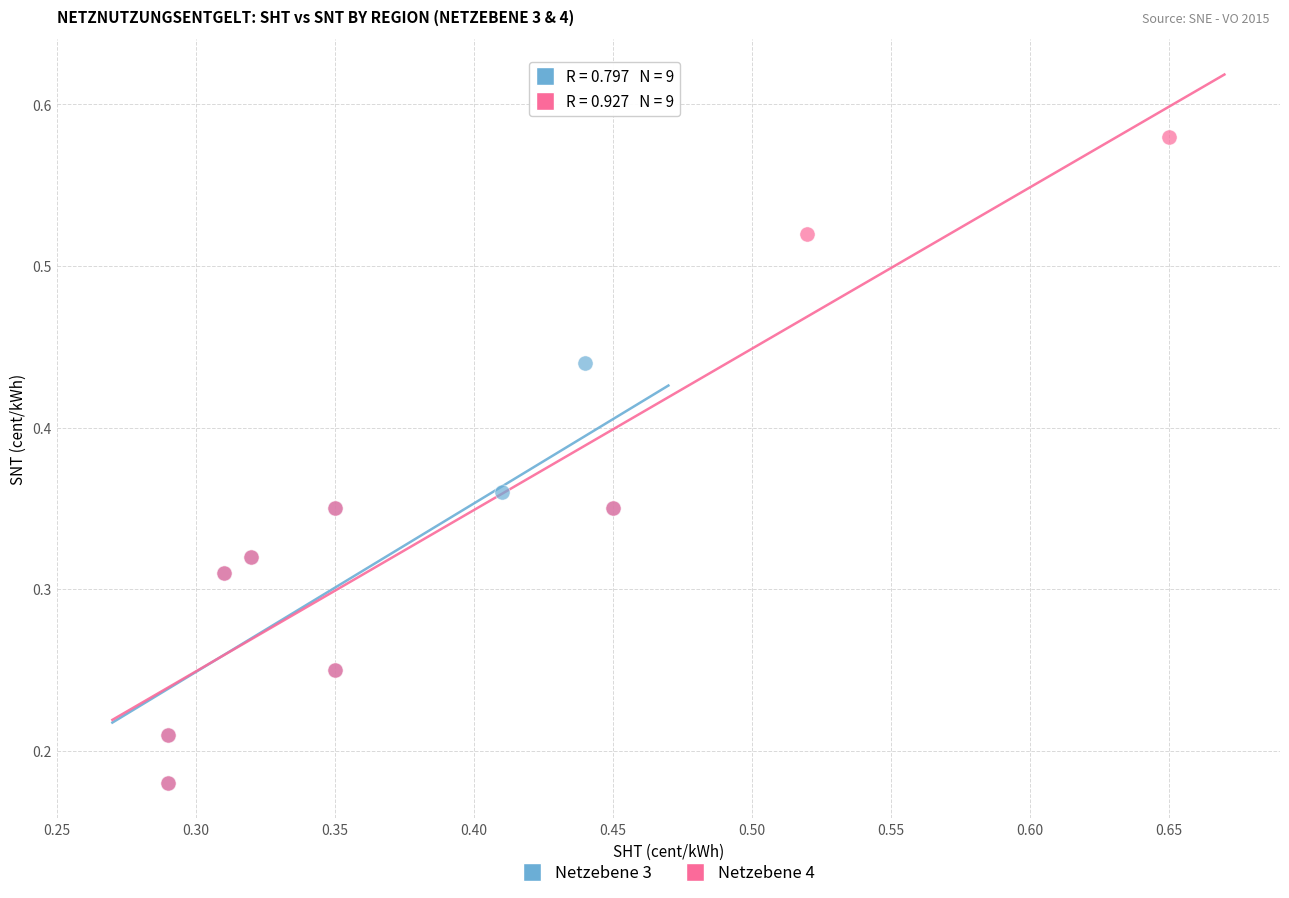

Which series has the largest Y range (max minus min)?

Netzebene 4